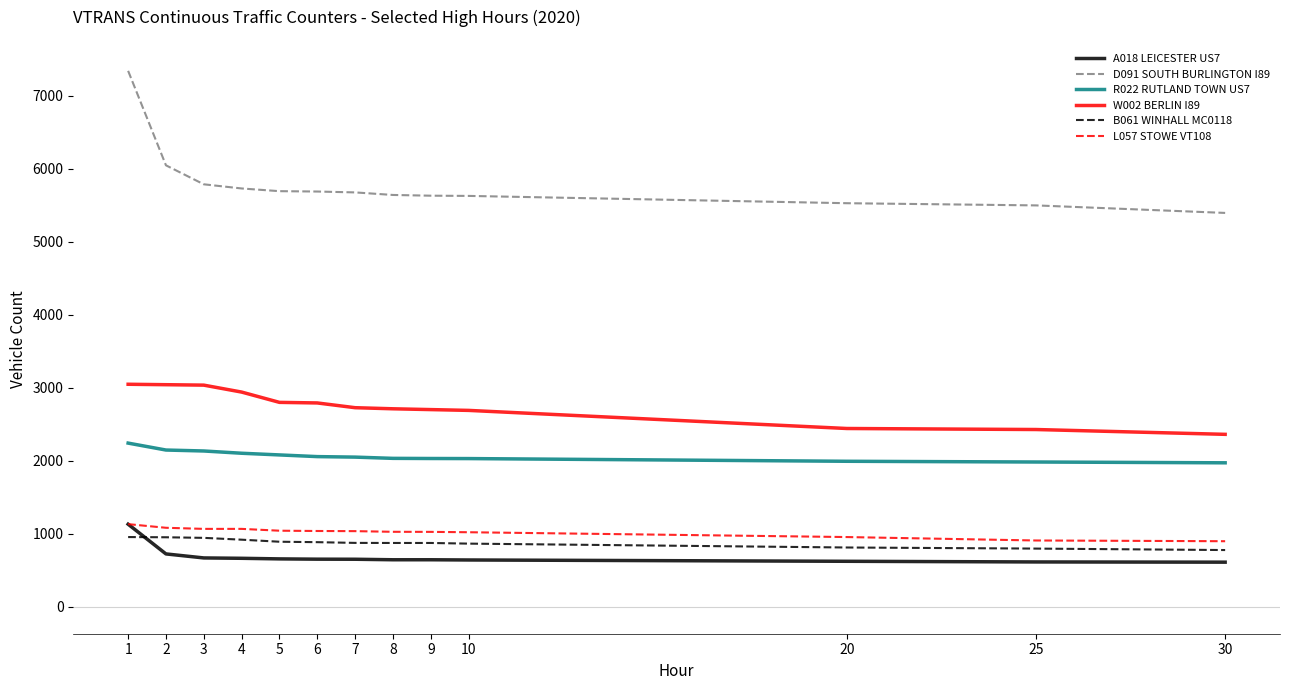

The value of W002 BERLIN I89 at 20 is 2444. True or false?

True